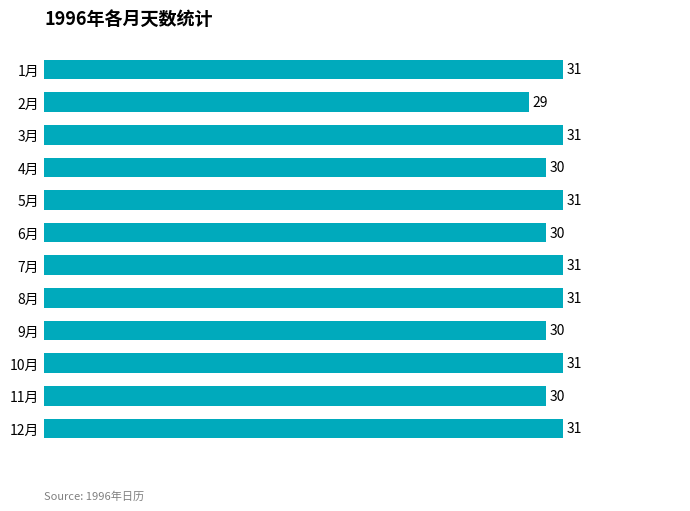

The chart shows a value of 31 at 8月. True or false?

True